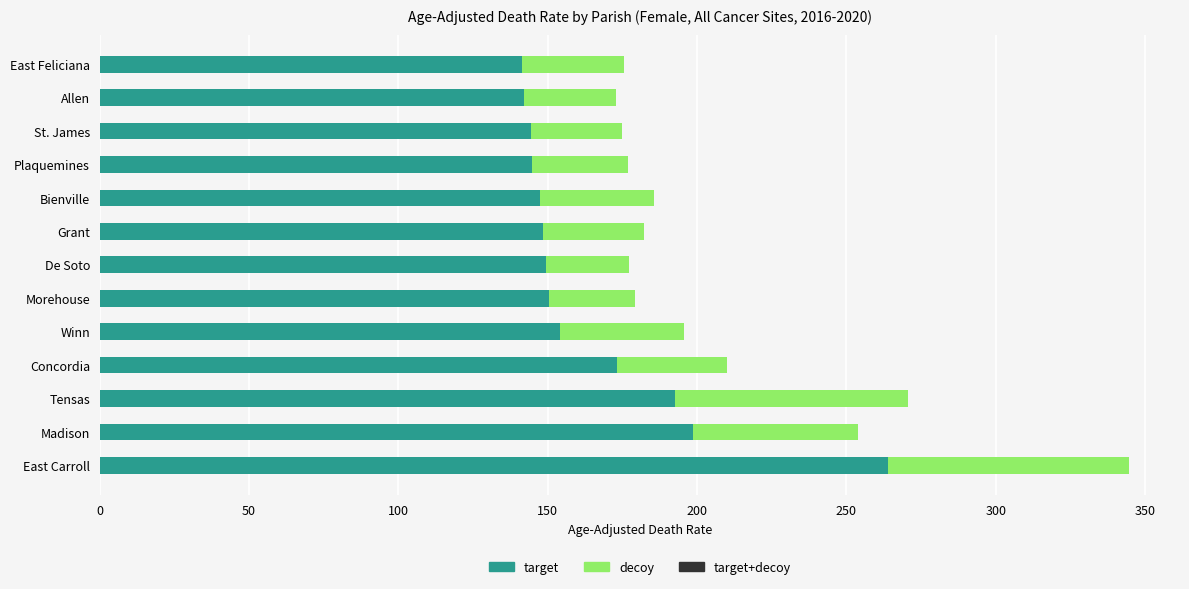

At which category is the sum across all series the highest?

East Carroll